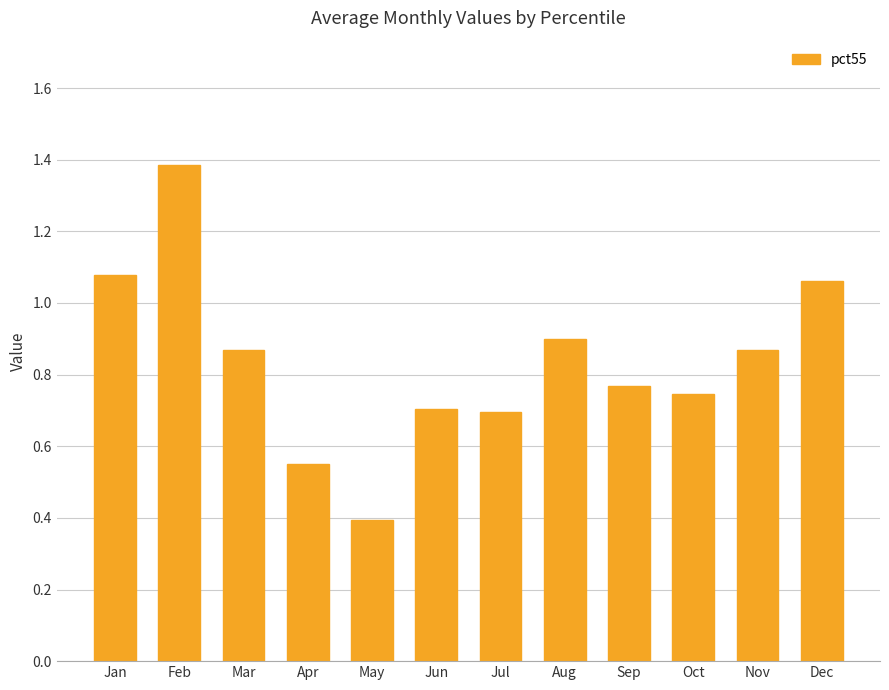

What is the difference between the maximum and minimum values?

1.0